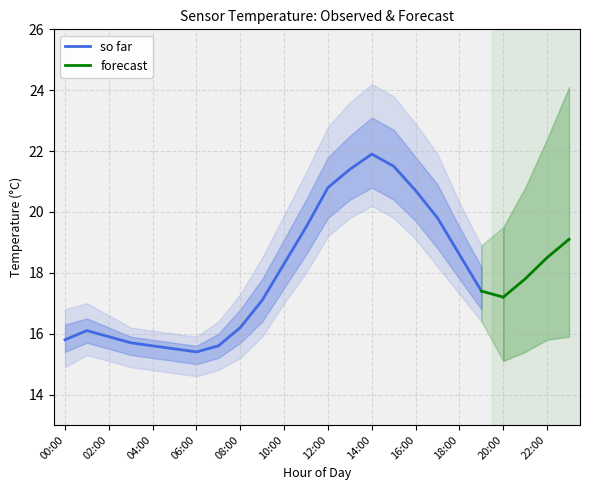

Which category has the highest value across all series?

14:00